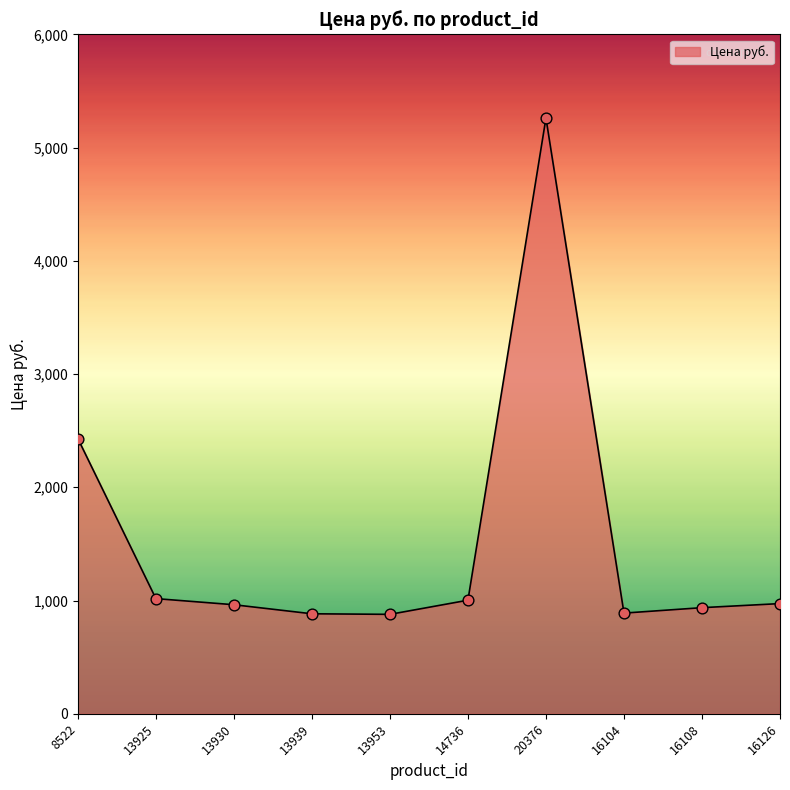

Between 13939 and 16108, which is larger?

16108